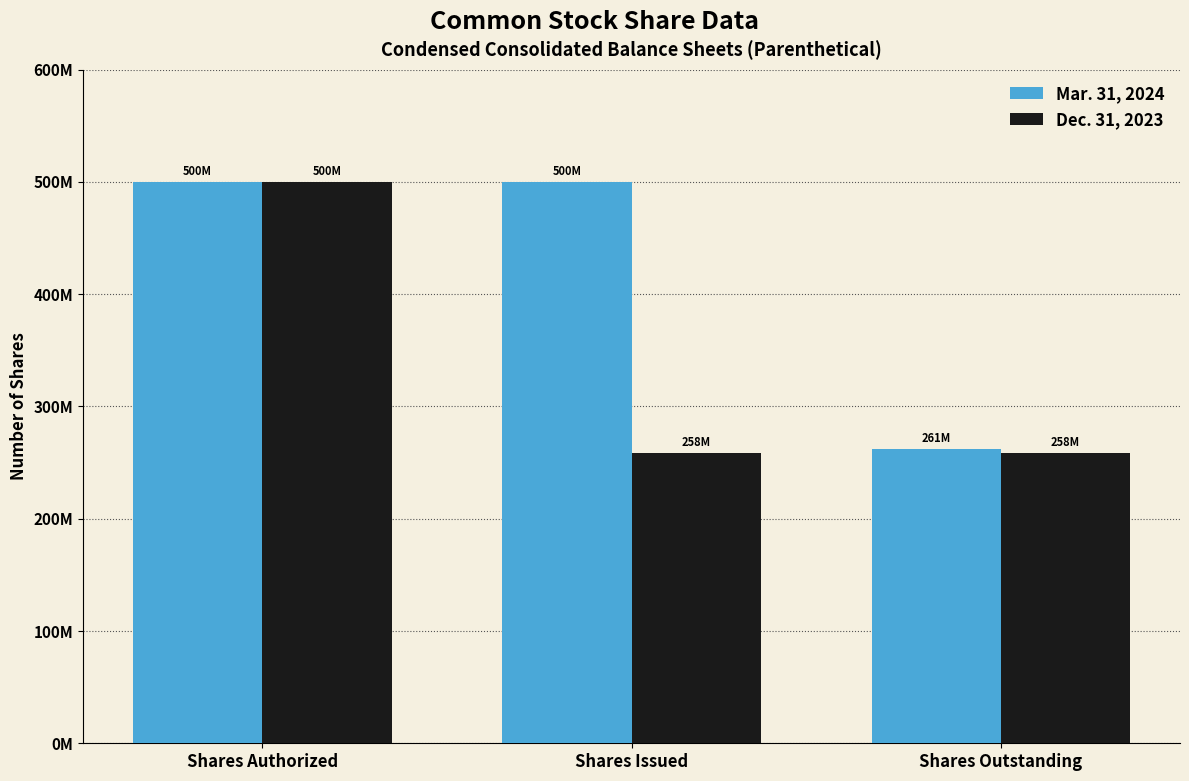

What are all the series names shown in the legend?

Mar. 31, 2024, Dec. 31, 2023